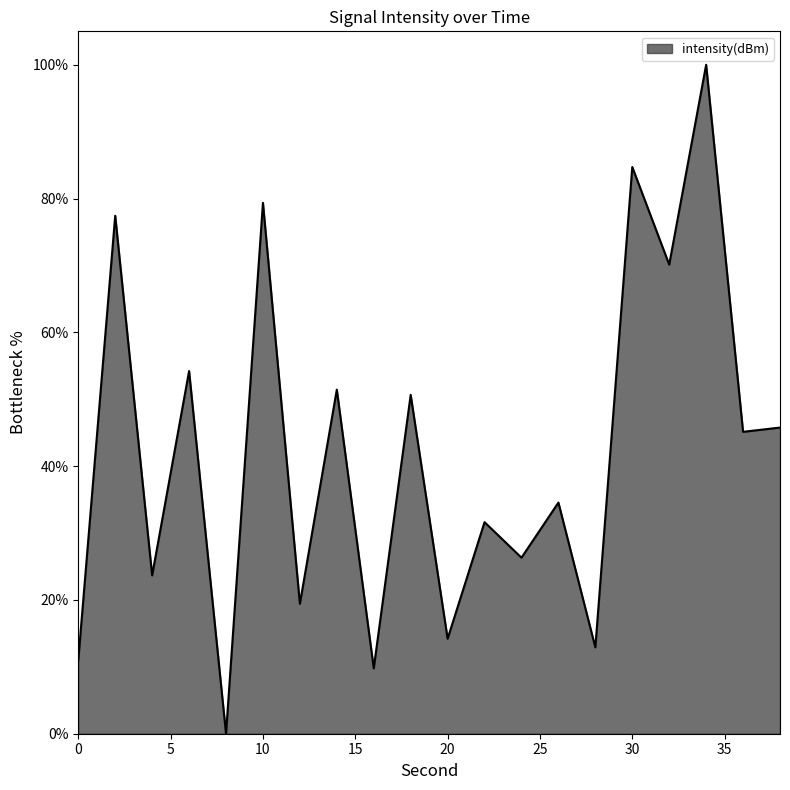

What is the difference between the maximum and minimum values?

100.0